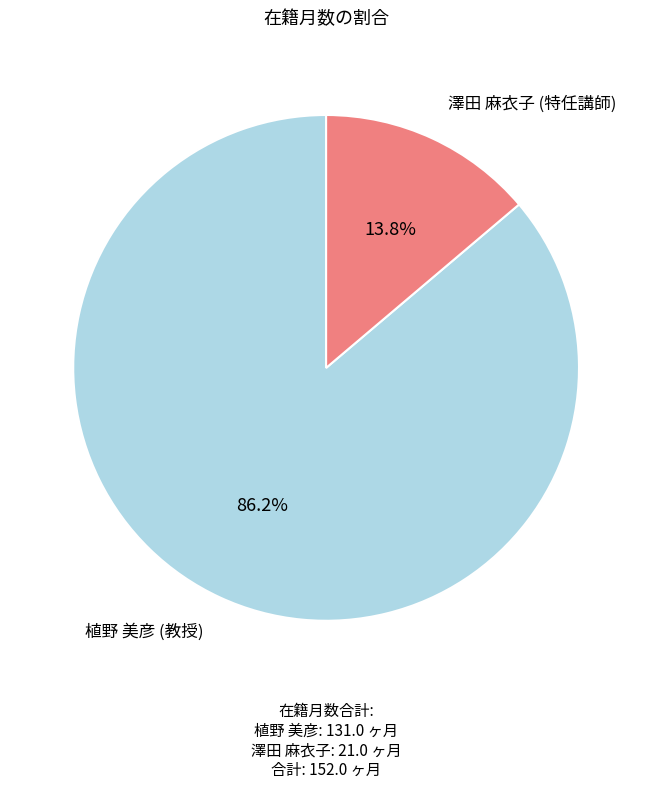

Is there any slice that represents more than half of the pie?

Yes